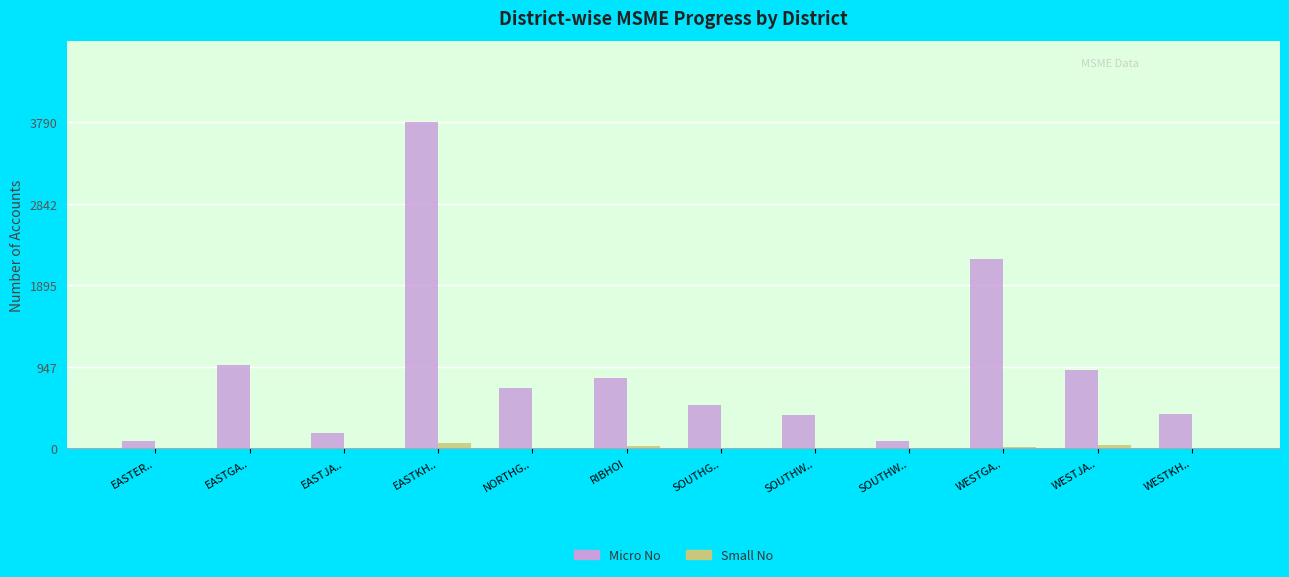

Which category has the lowest value across all series?

EASTER..